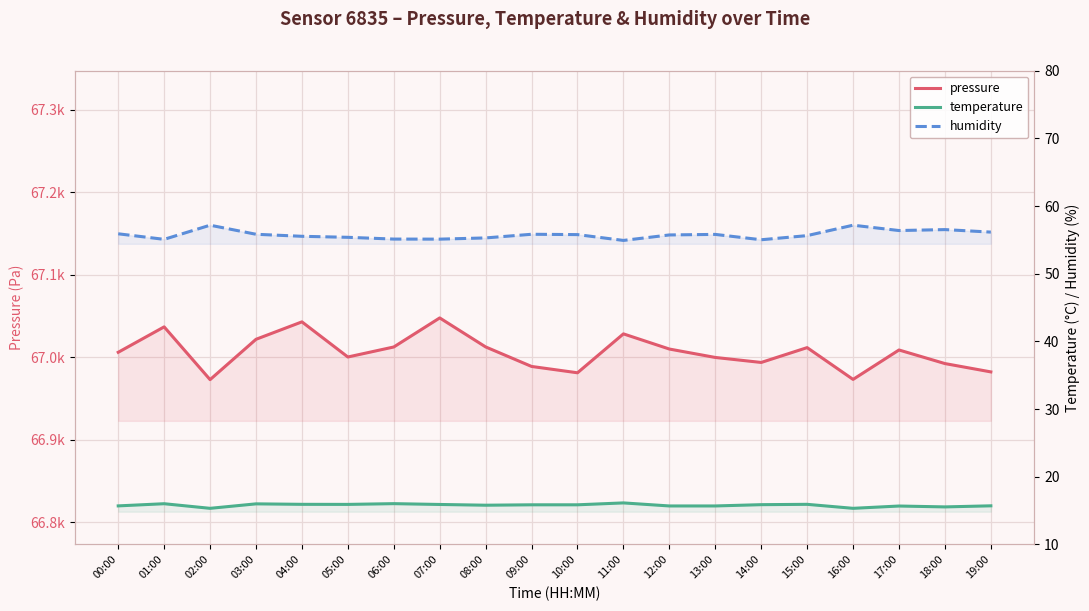

What is the approximate value of pressure at 18:00?

66992.3